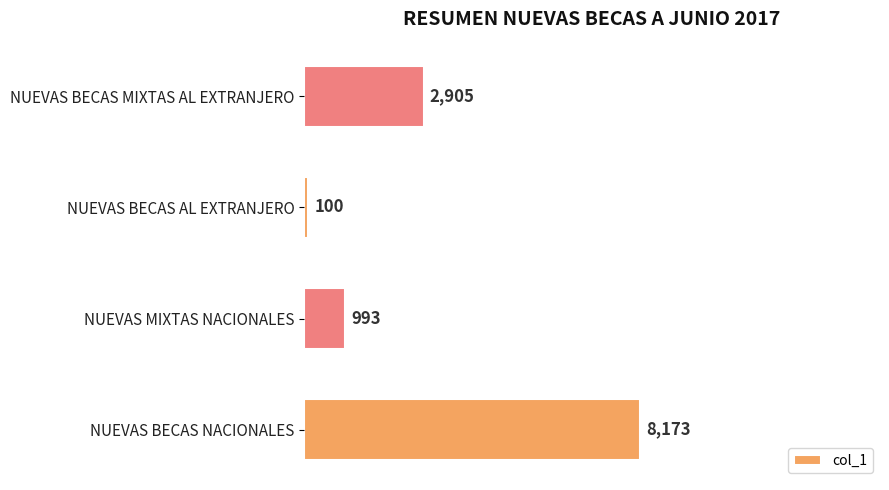

How many values are below 2905?

2